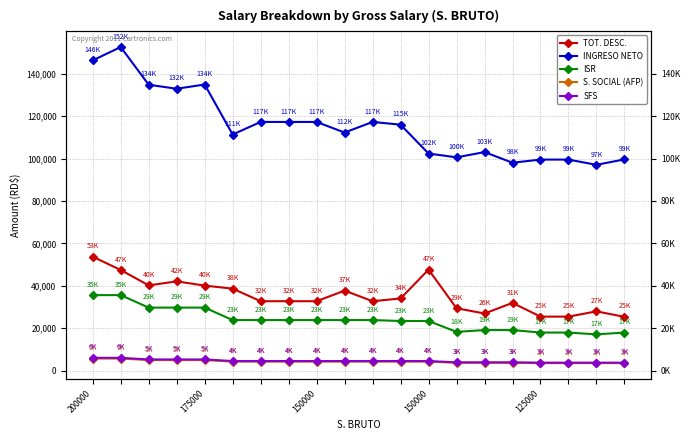

What is the sum of all SFS values?

91656.0